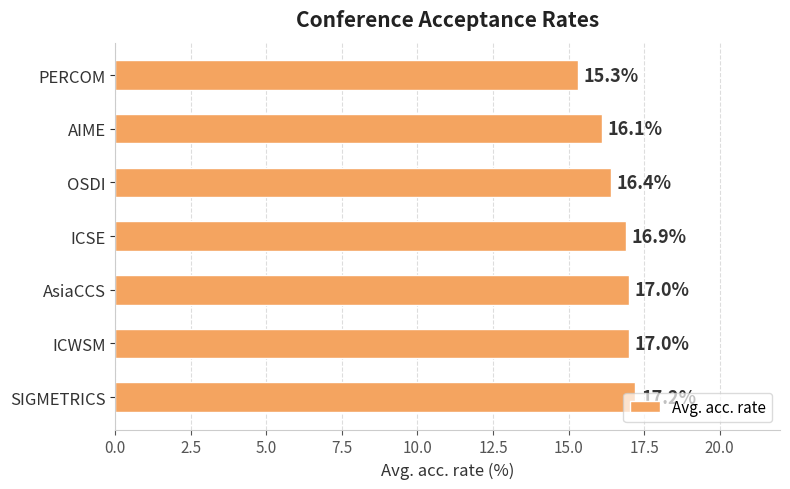

What is the label of the 4th bar from the top?

ICSE